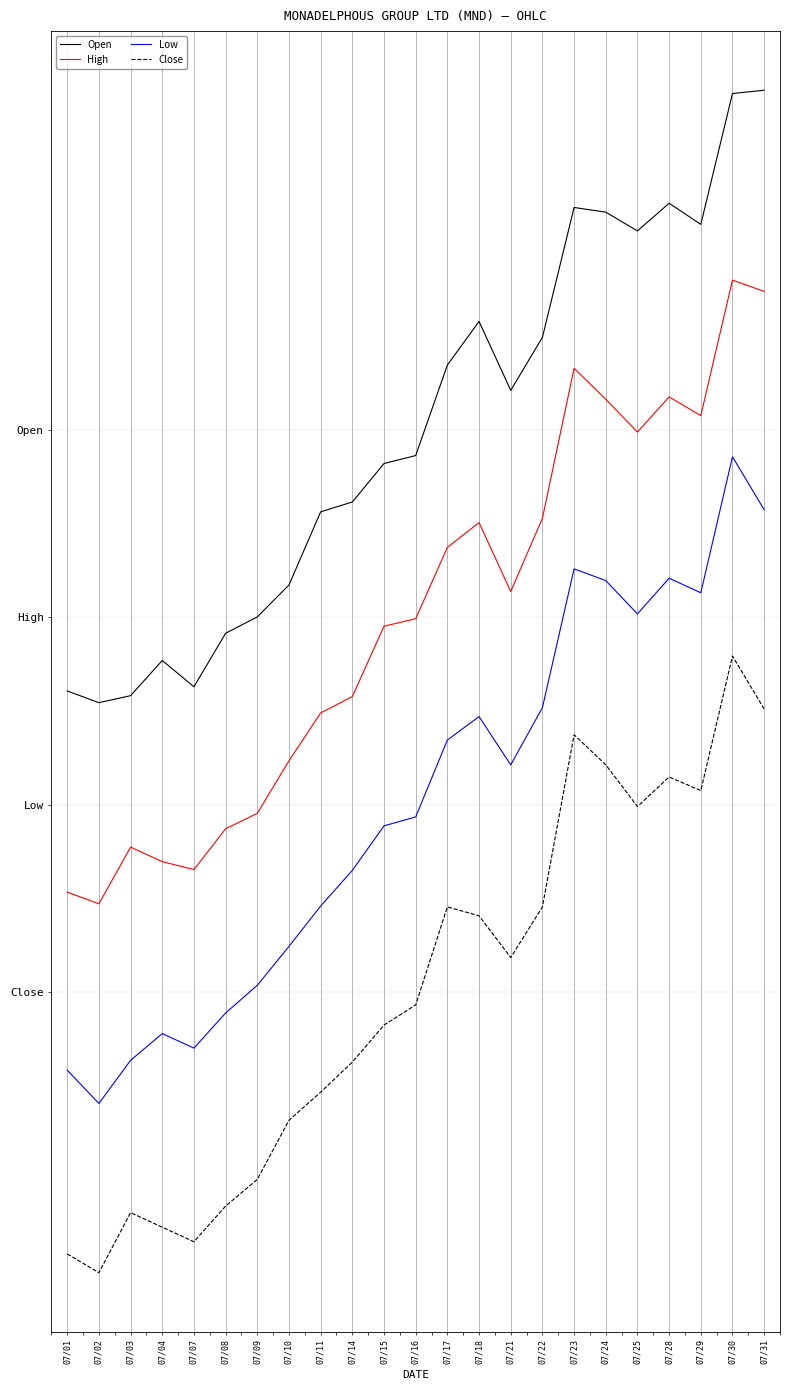

At how many categories does at least one series exceed 593?

23